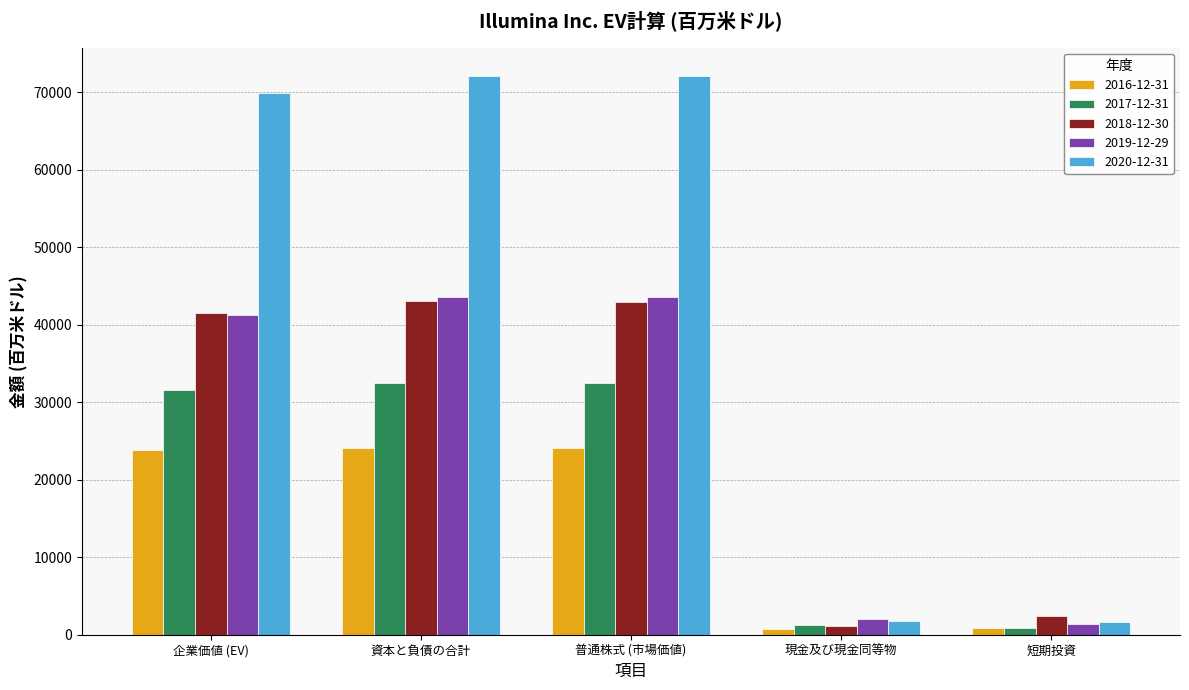

Which series has the largest range (max minus min)?

2020-12-31